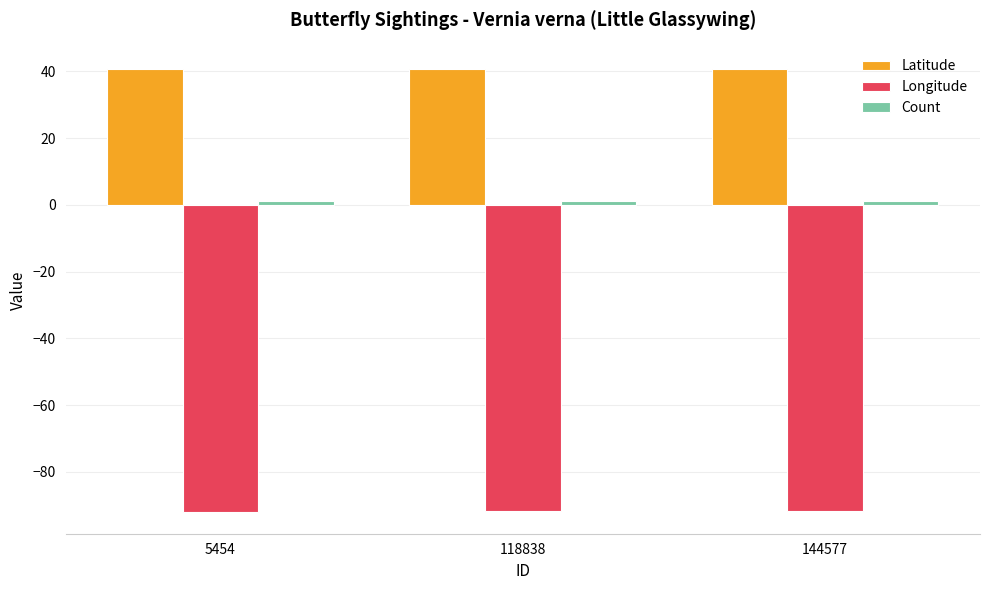

What is the value of the Longitude bar at the 2nd from the left?

-91.7